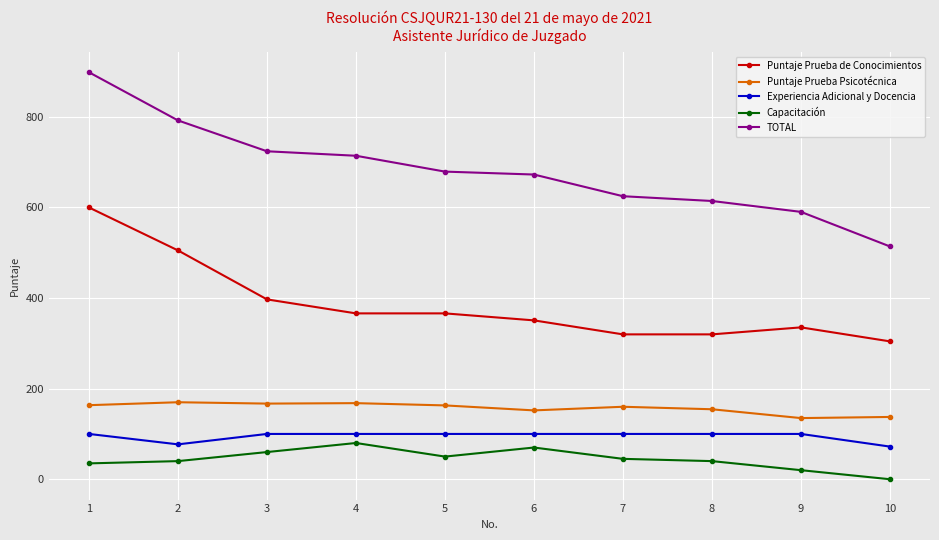

What is the value of the Puntaje Prueba de Conocimientos point at the 9th from the left?

335.3